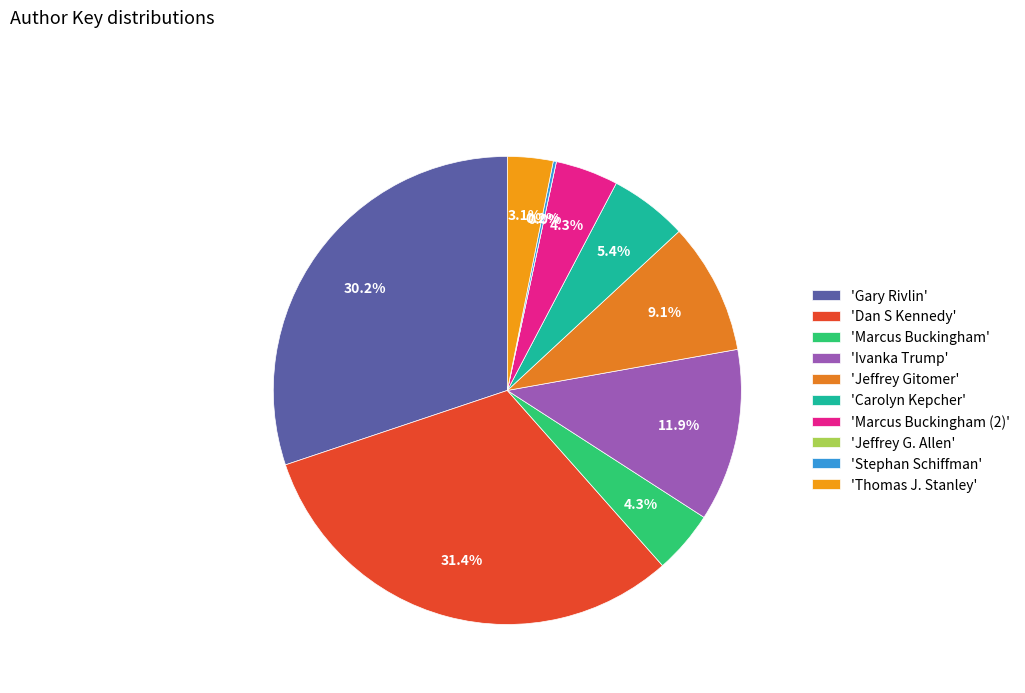

Rank the categories by value from highest to lowest.

Dan S Kennedy, Gary Rivlin, Ivanka Trump, Jeffrey Gitomer, Carolyn Kepcher, Marcus Buckingham, Marcus Buckingham (2), Thomas J. Stanley, Stephan Schiffman, Jeffrey G. Allen